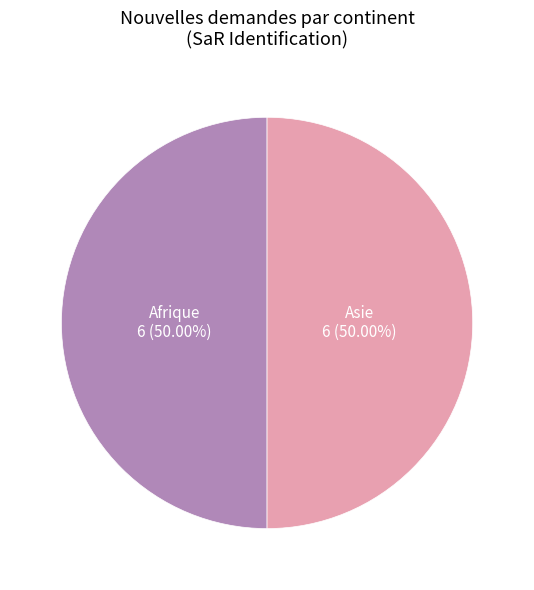

Combined, do Afrique and Asie account for over 50%?

Yes